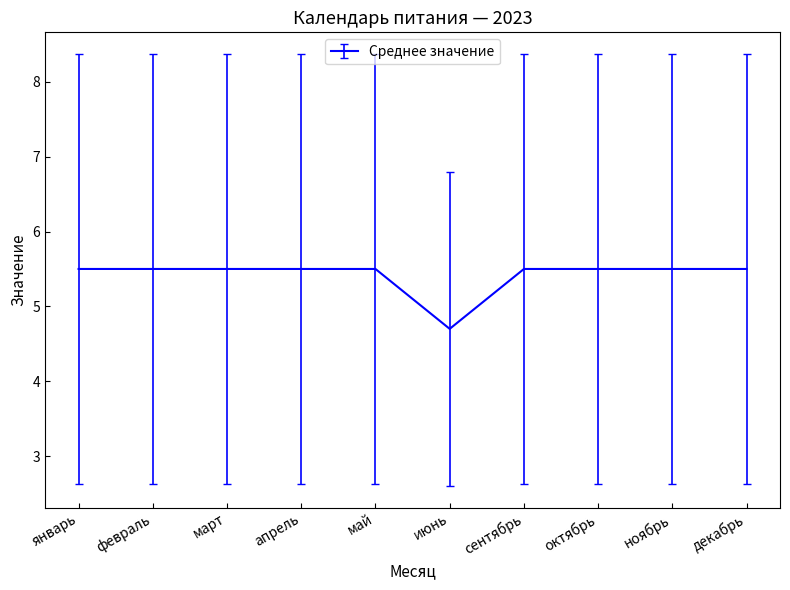

The value at ноябрь is 9. True or false?

False